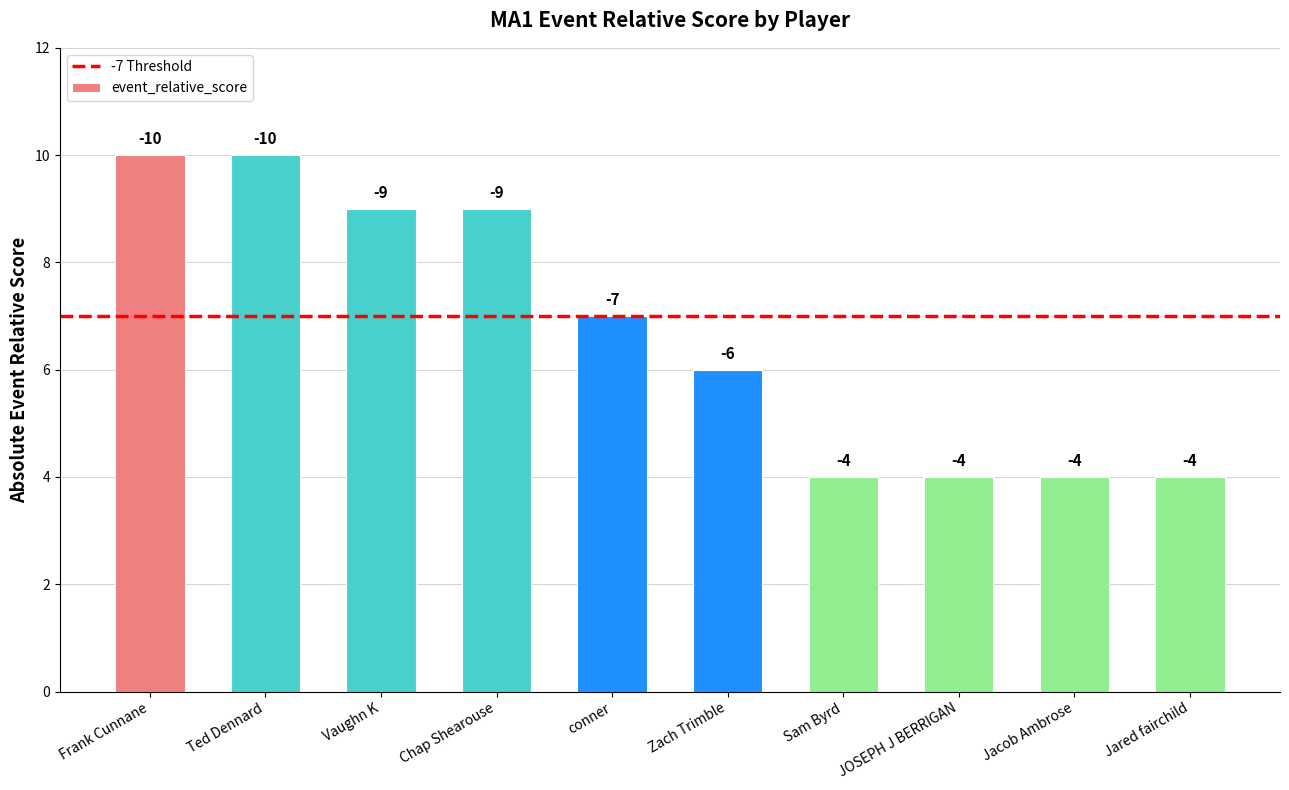

How many bars are there in total?

10